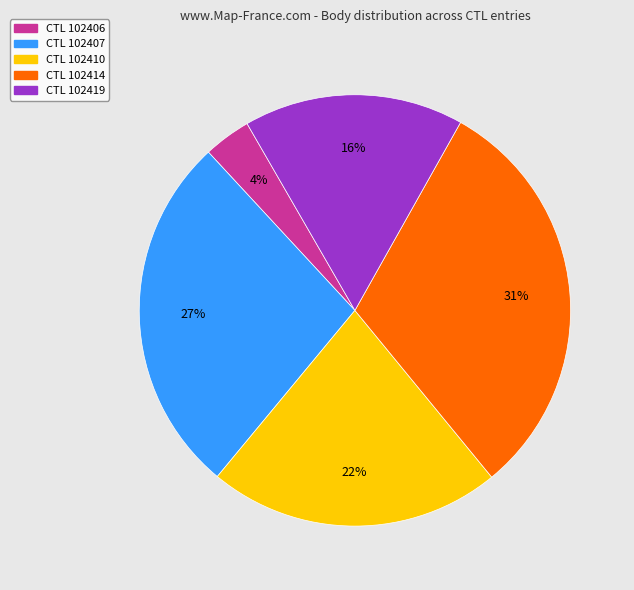

Is there a majority slice in this chart?

No